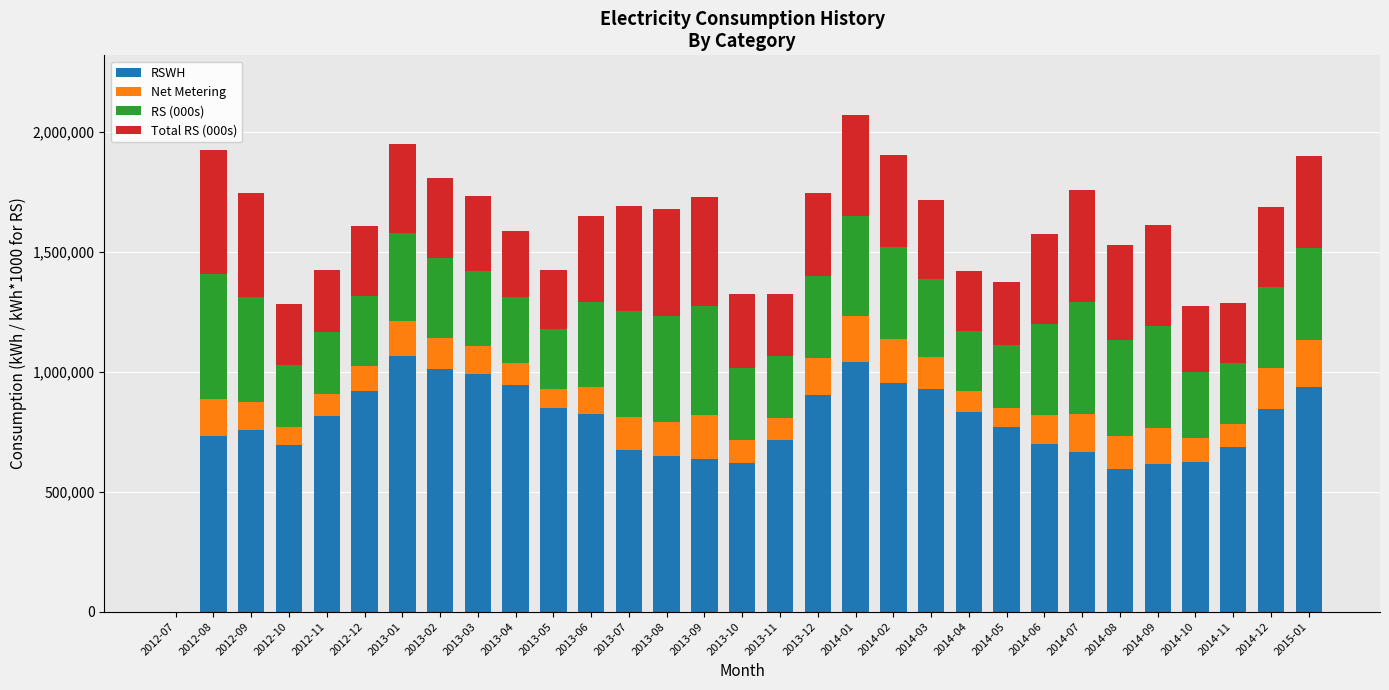

What is the total value across all series at 2013-12?

1744852.8